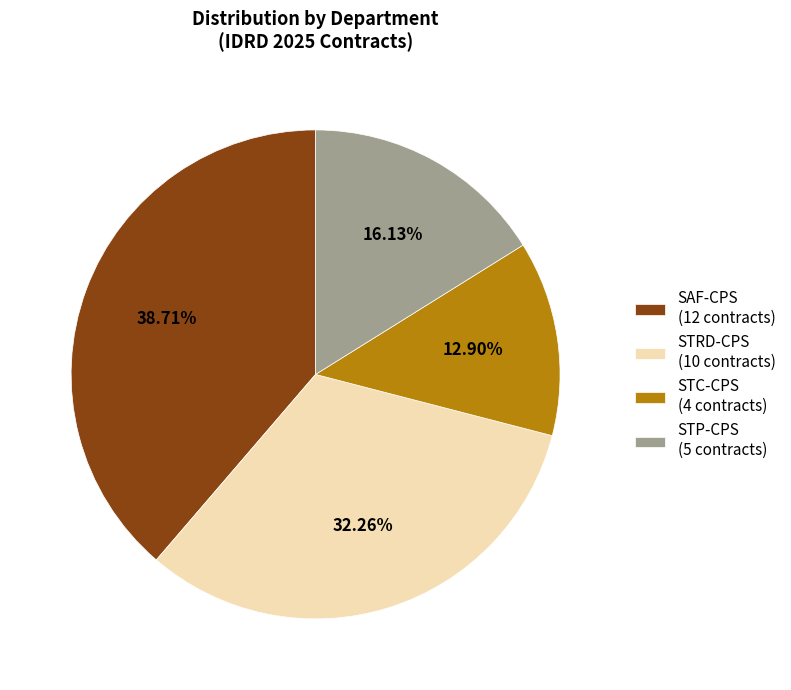

Does SAF-CPS (12 contracts) account for over 50% of the chart?

No